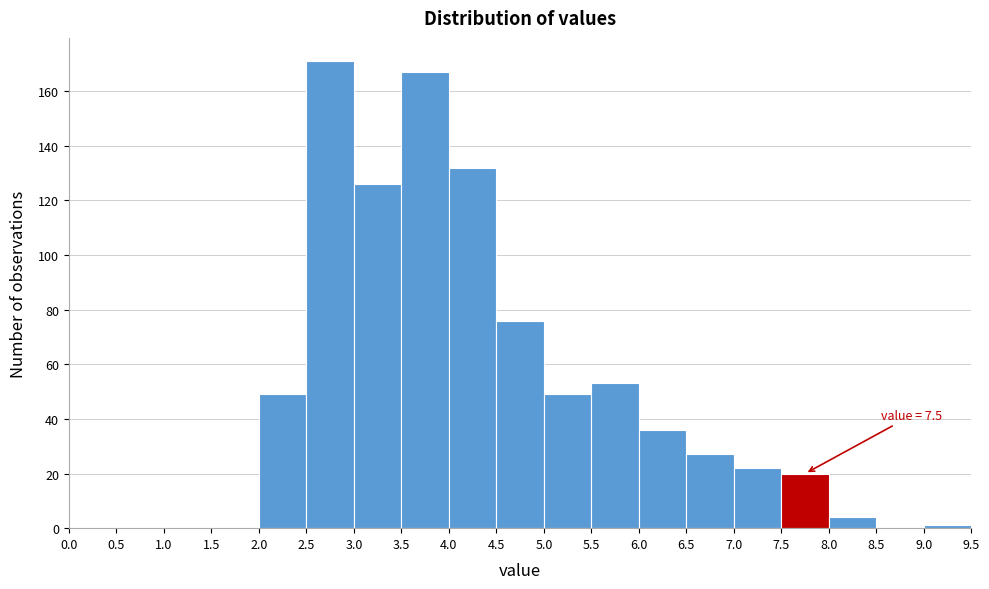

Which range on the x-axis has the tallest bar?

2.5 to 3.0